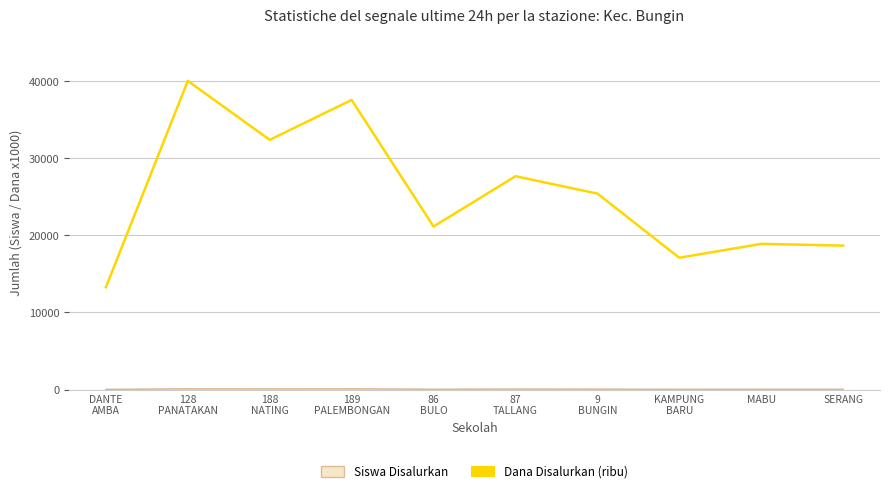

What is the maximum value shown in the chart?

40050